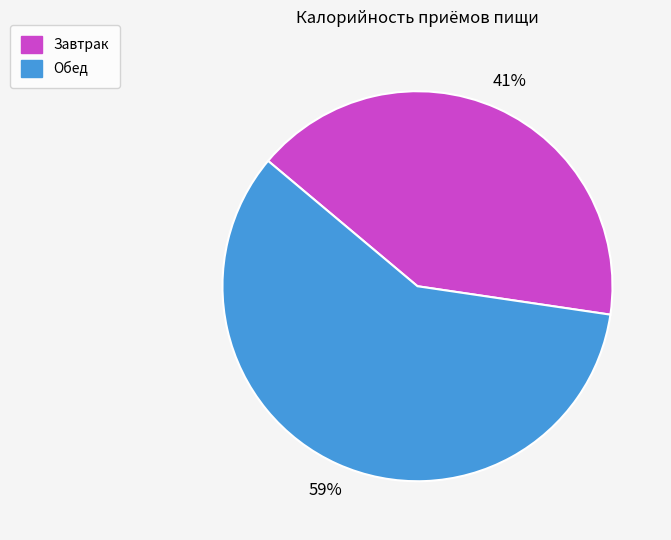

Is the sum of Завтрак and Обед greater than half?

Yes